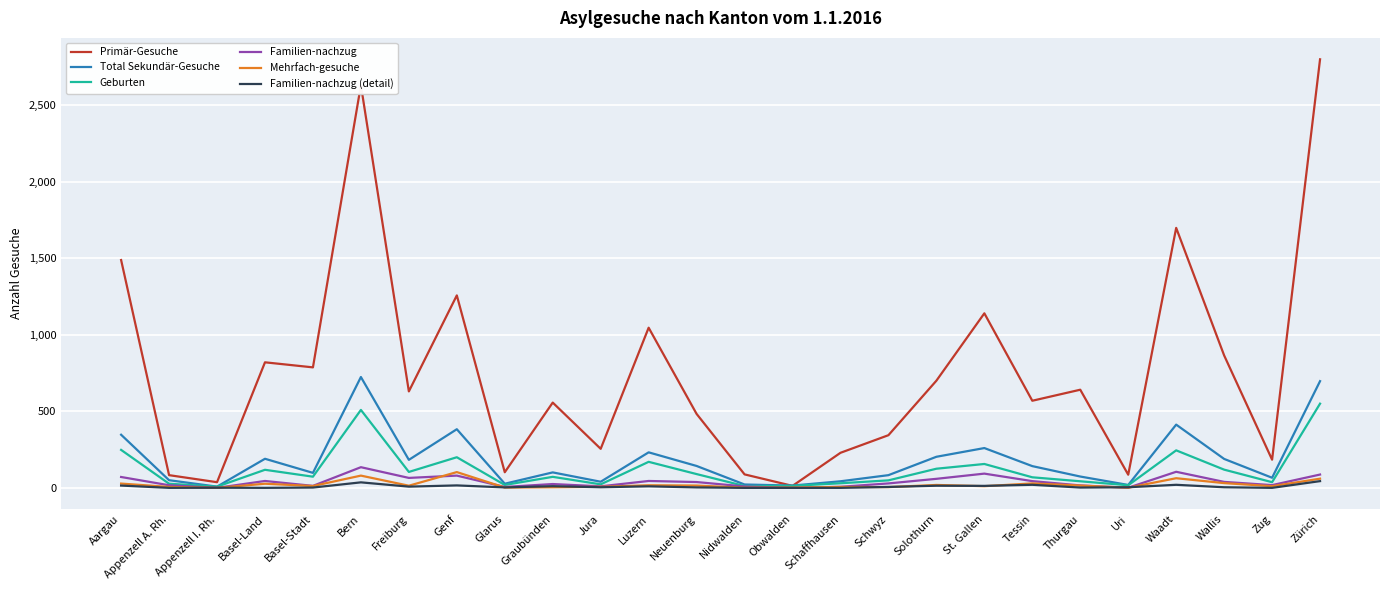

Between Luzern and Uri, which series saw the biggest shift?

Primär-Gesuche